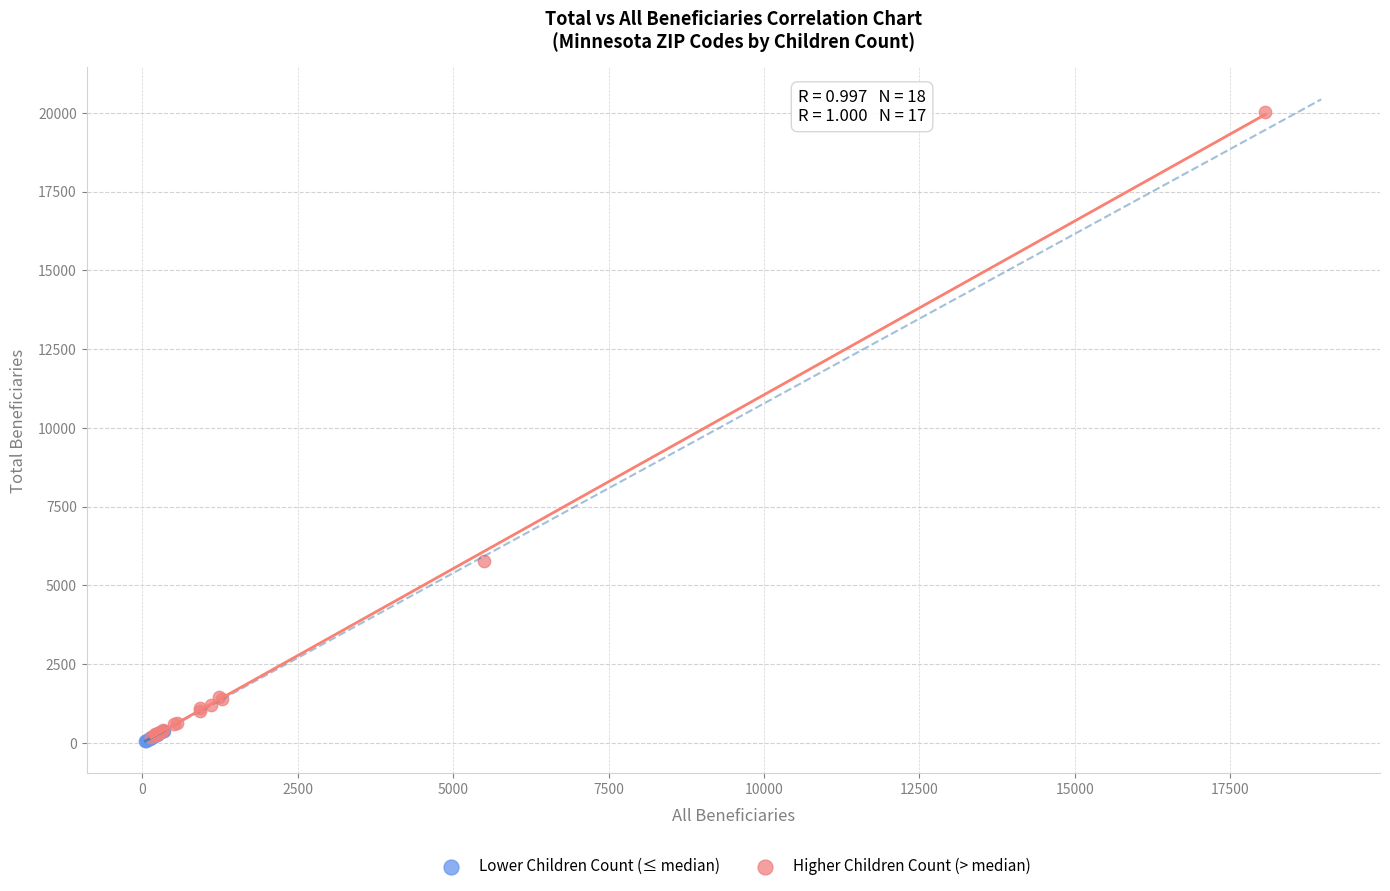

What are all the series names shown in the legend?

Lower Children Count (≤ median), Higher Children Count (> median)